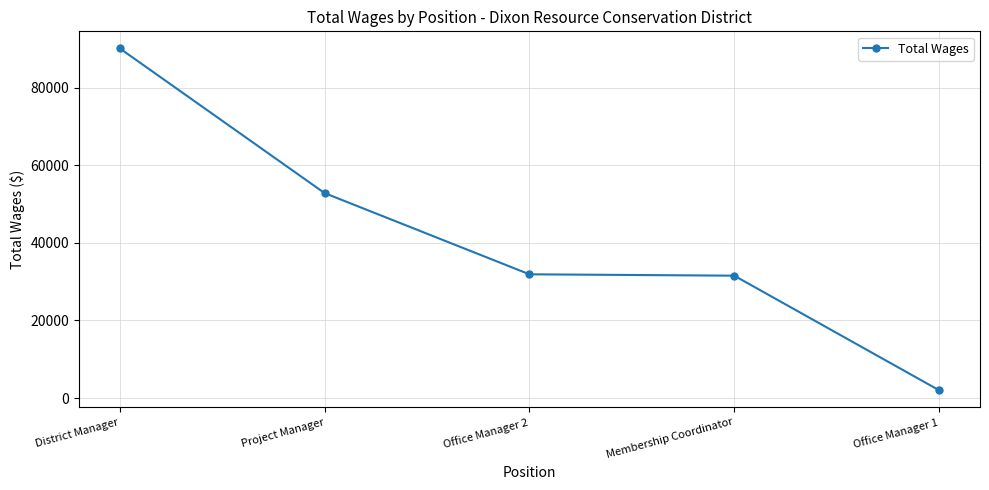

At which label does the data first exceed 31873?

District Manager